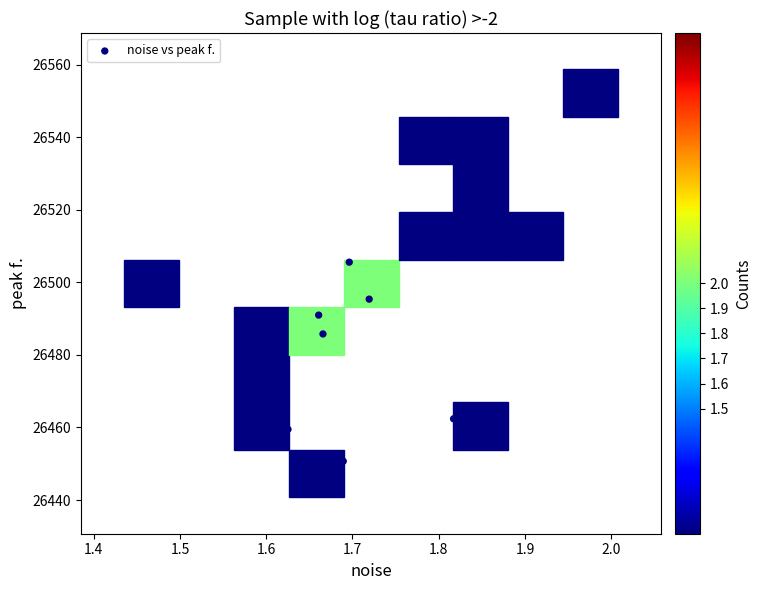

What Y value in the scatter plot is closest to 26499?

26495.4